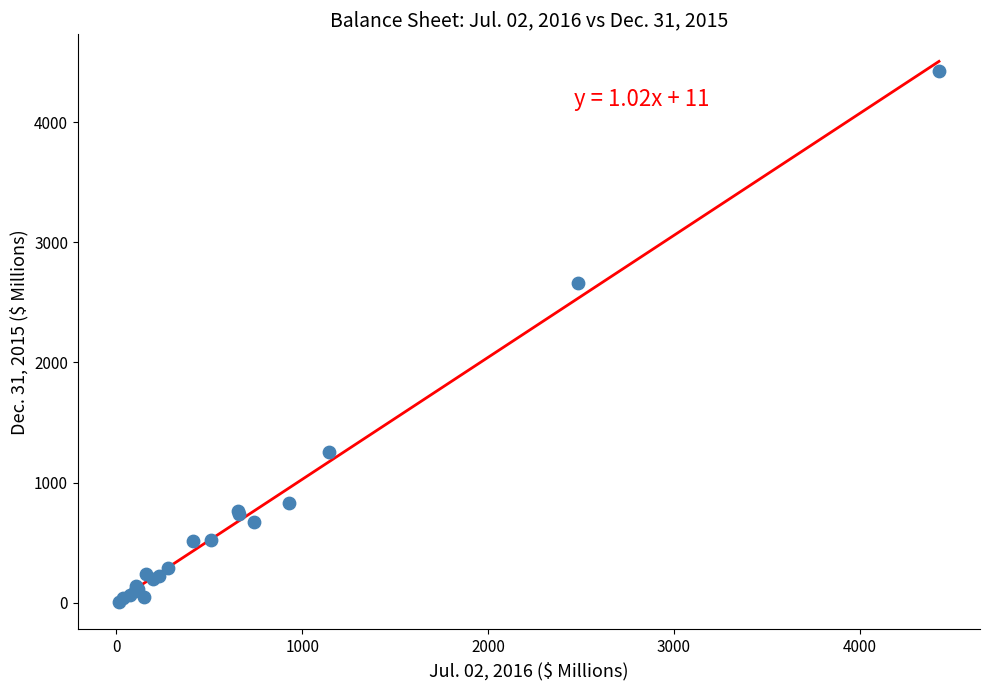

What Y value in the scatter plot is closest to 2217?

2664